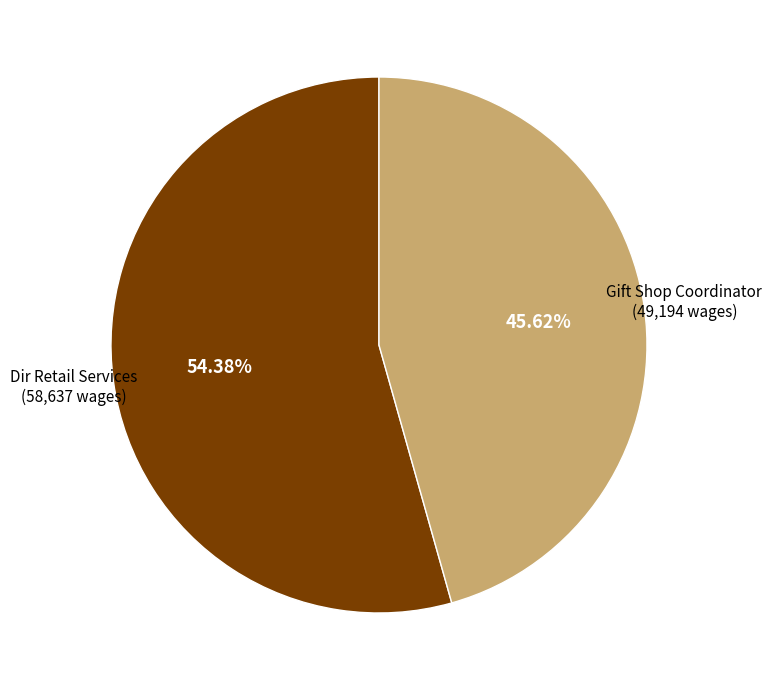

Is there any slice that represents more than half of the pie?

Yes